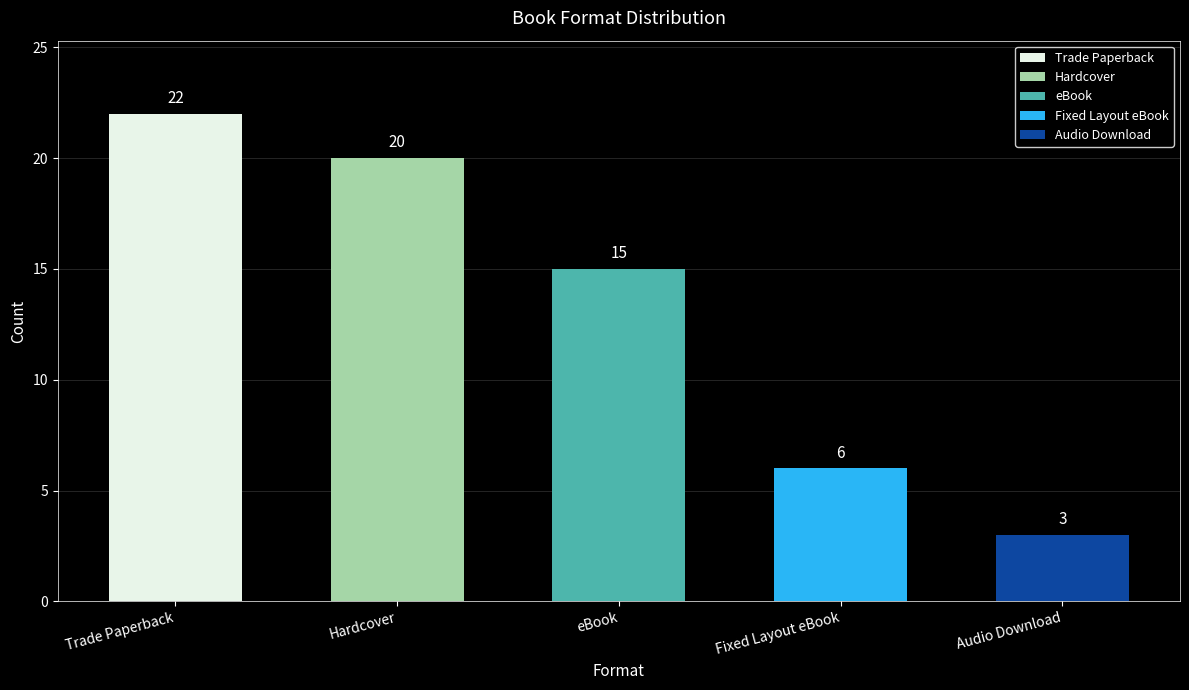

Between Fixed Layout eBook and Trade Paperback, which is larger?

Trade Paperback